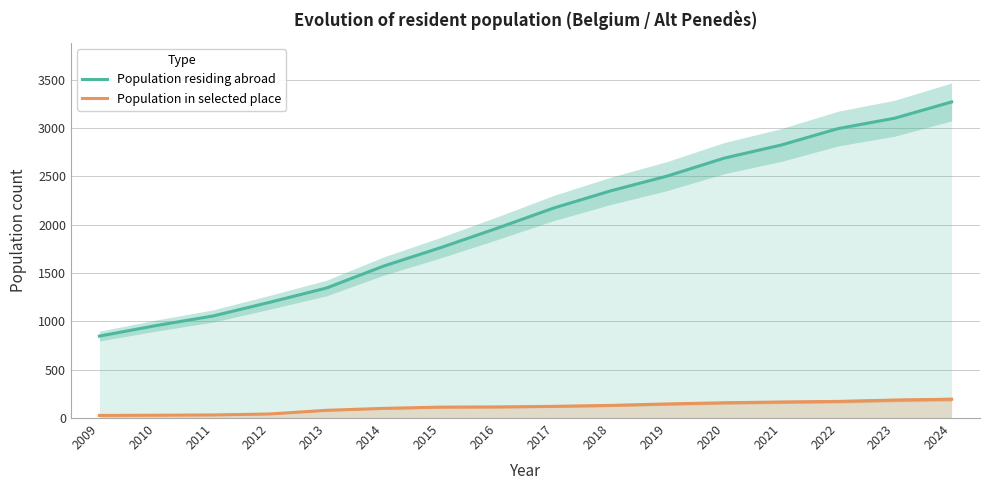

What is the difference between the highest and lowest values at 2024?

3076